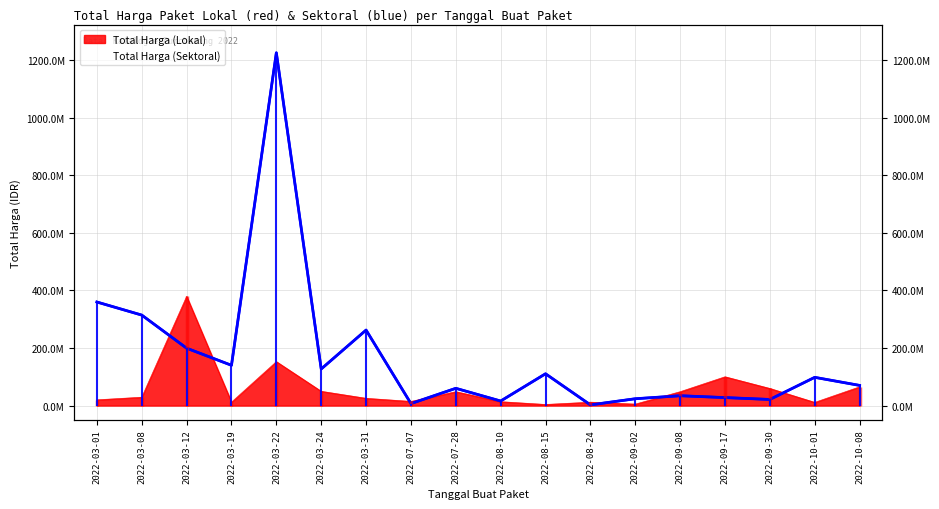

What is the sum of all Total Harga (Lokal) values?

1047495000